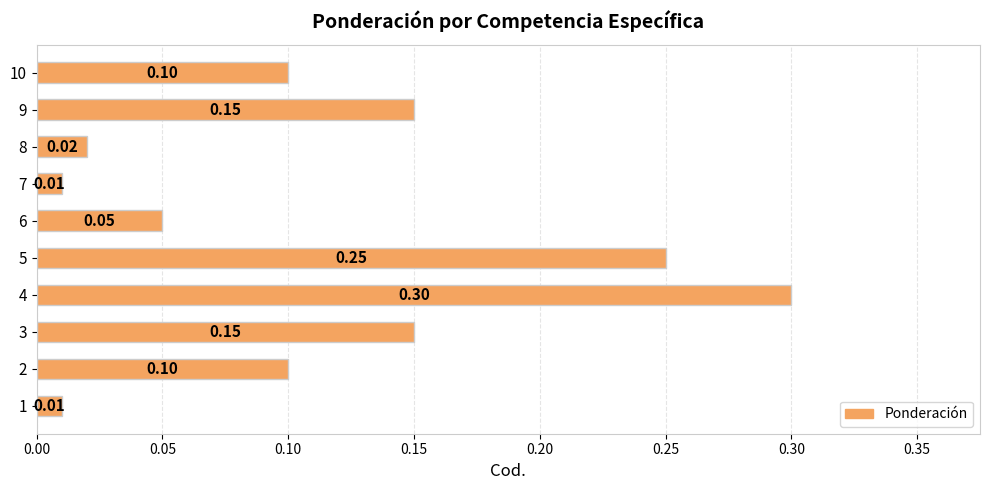

Which has a higher value, 1 or 4?

4